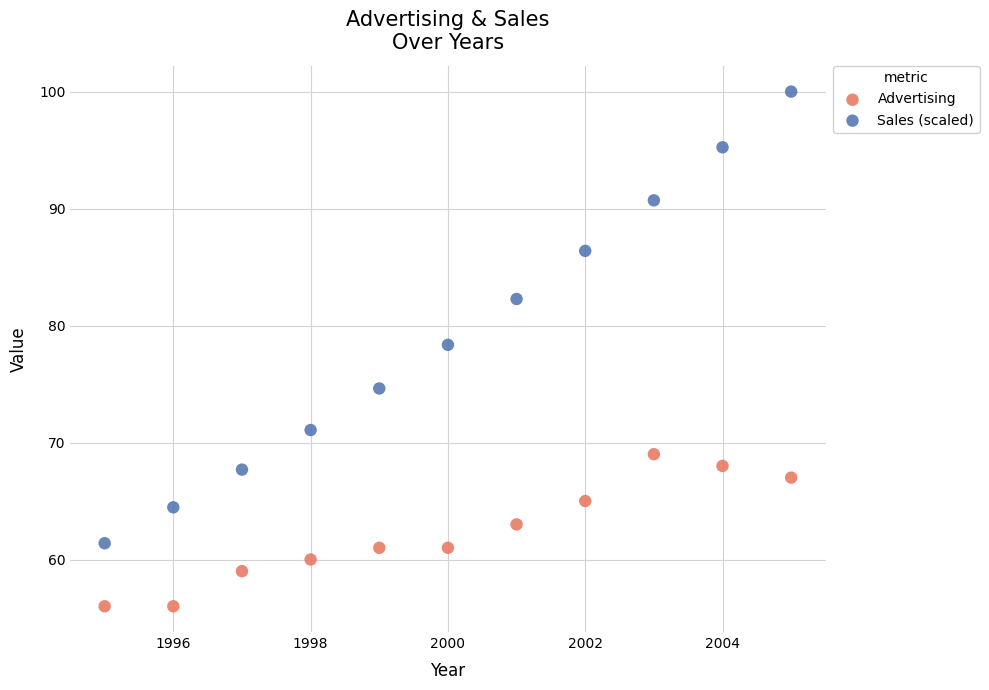

Which series contains the lowest Y value?

Advertising